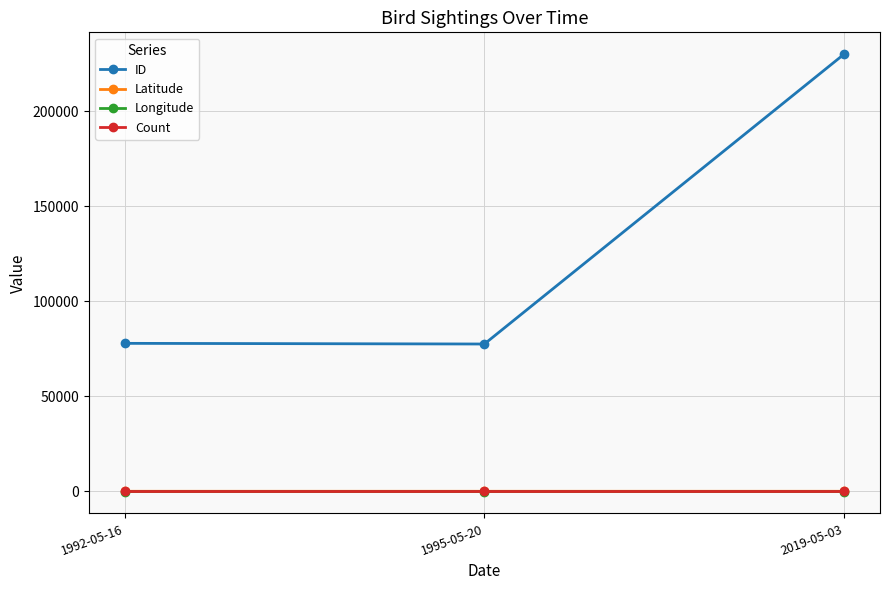

What is the sum of all ID values?

385524.0